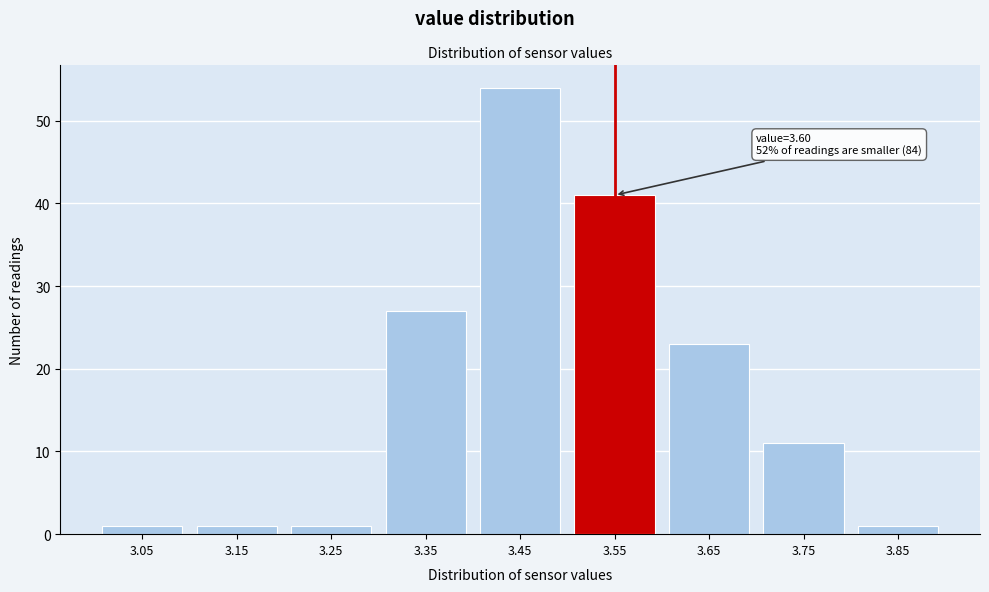

Reading left to right, what are all the values shown in this chart?

1	1	1	27	54	41	23	11	1